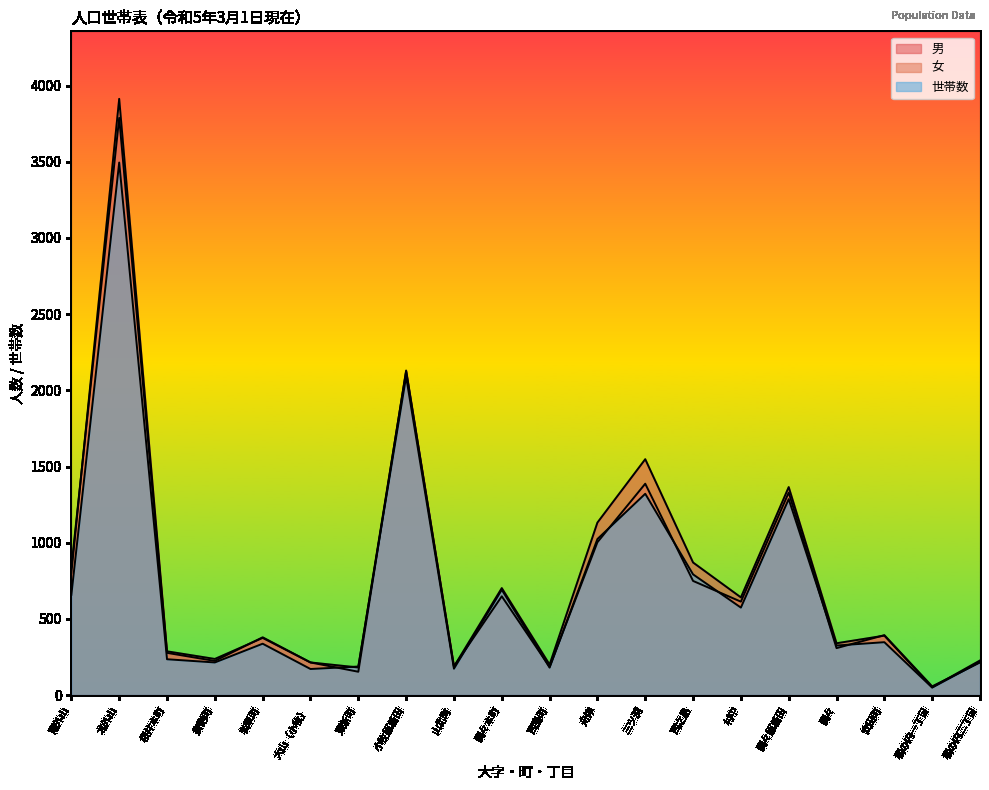

What is the maximum value shown in the chart?

3913